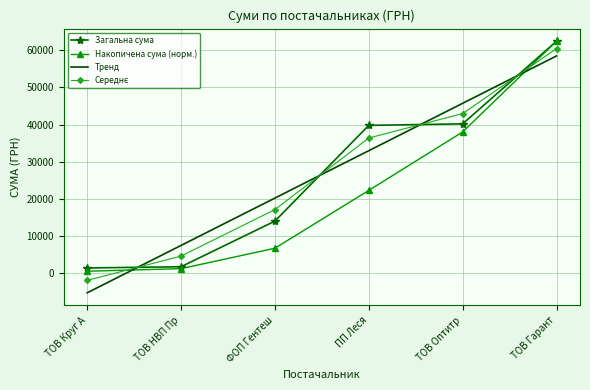

Count the number of categories in the chart.

6